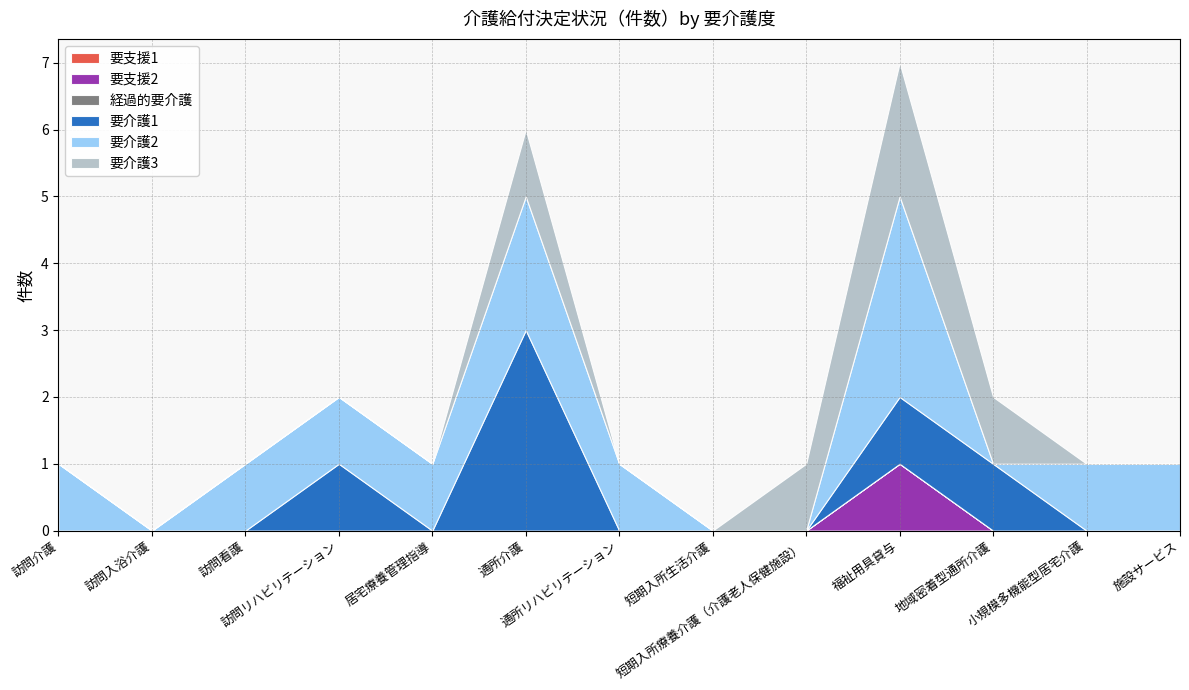

Reading left to right, list all the values displayed in this chart.

要支援1: 訪問介護=0	訪問入浴介護=0	訪問看護=0	訪問リハビリテーション=0	居宅療養管理指導=0	通所介護=0	通所リハビリテーション=0	短期入所生活介護=0	短期入所療養介護（介護老人保健施設）=0	福祉用具貸与=0	地域密着型通所介護=0	小規模多機能型居宅介護=0	施設サービス=0
要支援2: 訪問介護=0	訪問入浴介護=0	訪問看護=0	訪問リハビリテーション=0	居宅療養管理指導=0	通所介護=0	通所リハビリテーション=0	短期入所生活介護=0	短期入所療養介護（介護老人保健施設）=0	福祉用具貸与=1	地域密着型通所介護=0	小規模多機能型居宅介護=0	施設サービス=0
経過的要介護: 訪問介護=0	訪問入浴介護=0	訪問看護=0	訪問リハビリテーション=0	居宅療養管理指導=0	通所介護=0	通所リハビリテーション=0	短期入所生活介護=0	短期入所療養介護（介護老人保健施設）=0	福祉用具貸与=0	地域密着型通所介護=0	小規模多機能型居宅介護=0	施設サービス=0
要介護1: 訪問介護=0	訪問入浴介護=0	訪問看護=0	訪問リハビリテーション=1	居宅療養管理指導=0	通所介護=3	通所リハビリテーション=0	短期入所生活介護=0	短期入所療養介護（介護老人保健施設）=0	福祉用具貸与=1	地域密着型通所介護=1	小規模多機能型居宅介護=0	施設サービス=0
要介護2: 訪問介護=1	訪問入浴介護=0	訪問看護=1	訪問リハビリテーション=1	居宅療養管理指導=1	通所介護=2	通所リハビリテーション=1	短期入所生活介護=0	短期入所療養介護（介護老人保健施設）=0	福祉用具貸与=3	地域密着型通所介護=0	小規模多機能型居宅介護=1	施設サービス=1
要介護3: 訪問介護=0	訪問入浴介護=0	訪問看護=0	訪問リハビリテーション=0	居宅療養管理指導=0	通所介護=1	通所リハビリテーション=0	短期入所生活介護=0	短期入所療養介護（介護老人保健施設）=1	福祉用具貸与=2	地域密着型通所介護=1	小規模多機能型居宅介護=0	施設サービス=0